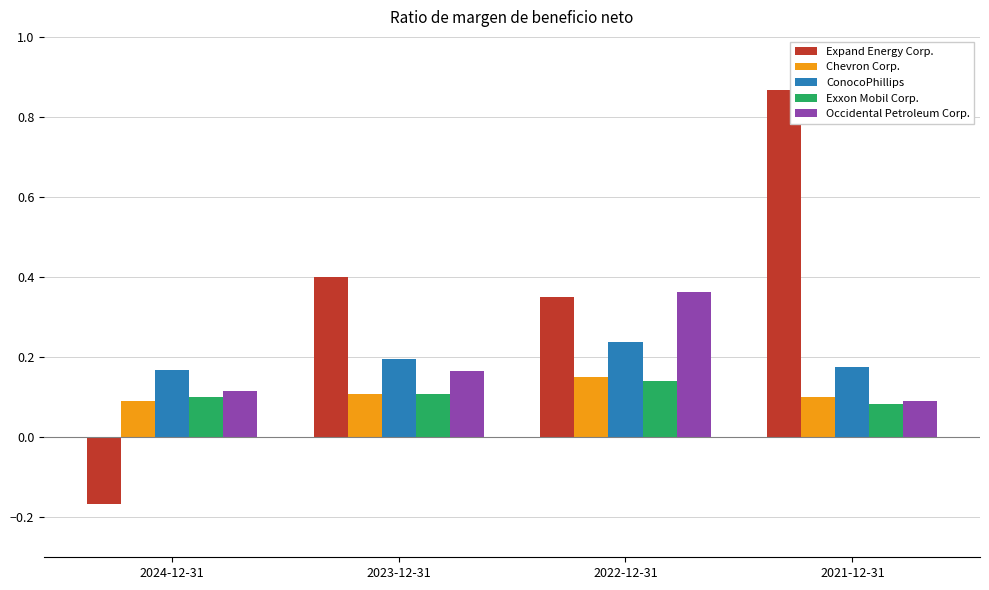

How many groups of bars are there?

4